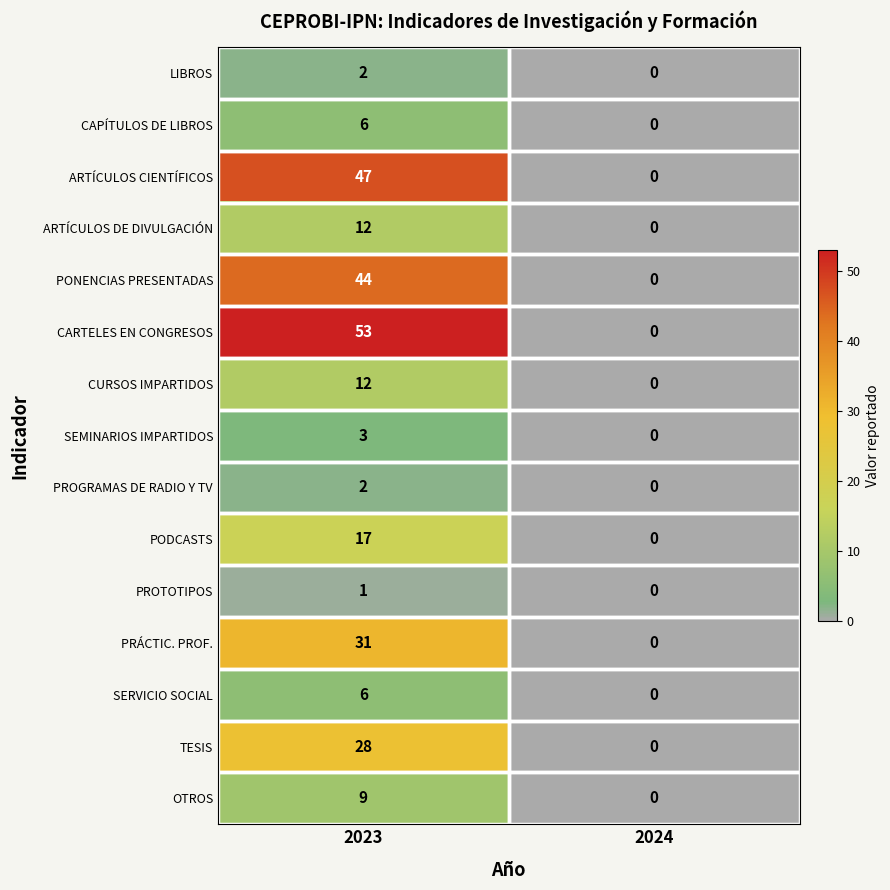

At which category does the chart reach its peak across all series?

2023